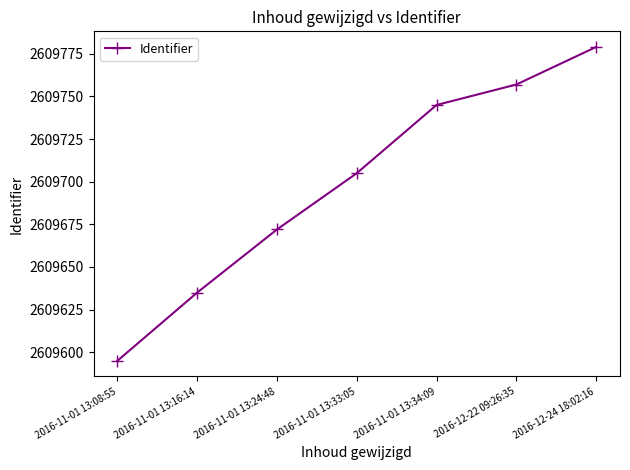

Read the value at 2016-12-24 18:02:16, to the nearest 5.

2609780